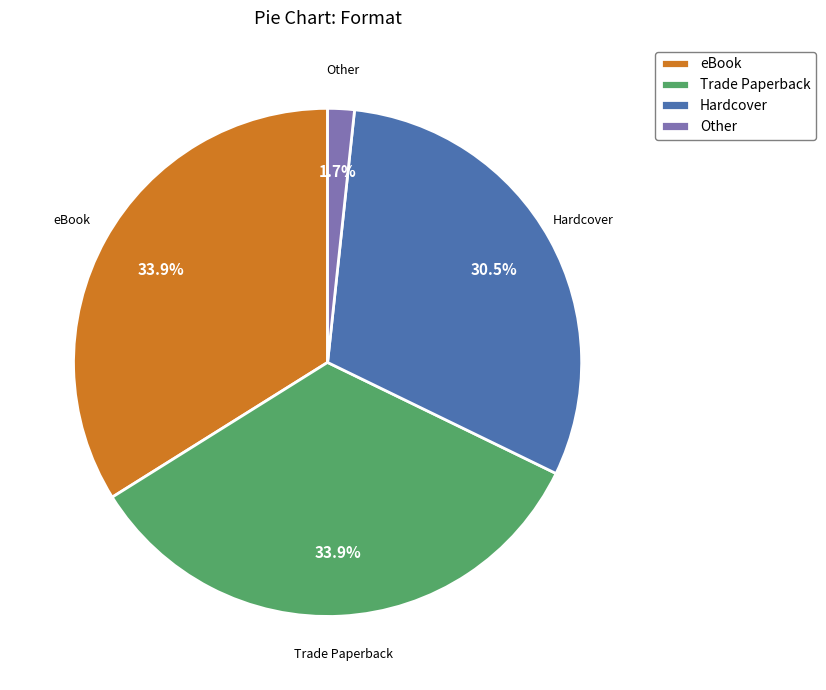

Does any single category account for the majority?

No